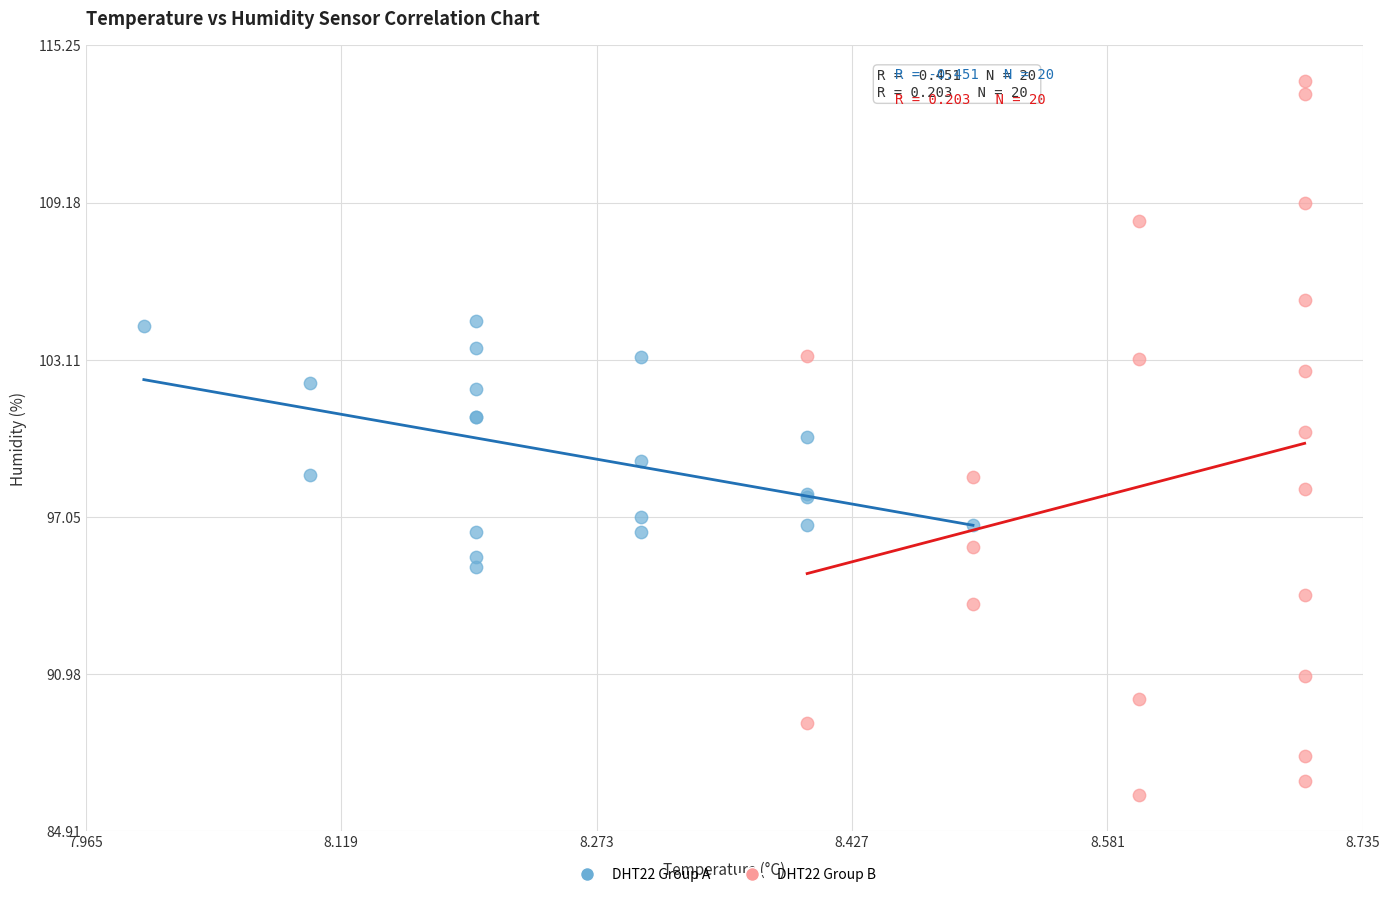

What are all the series names shown in the legend?

DHT22 Group A, DHT22 Group B